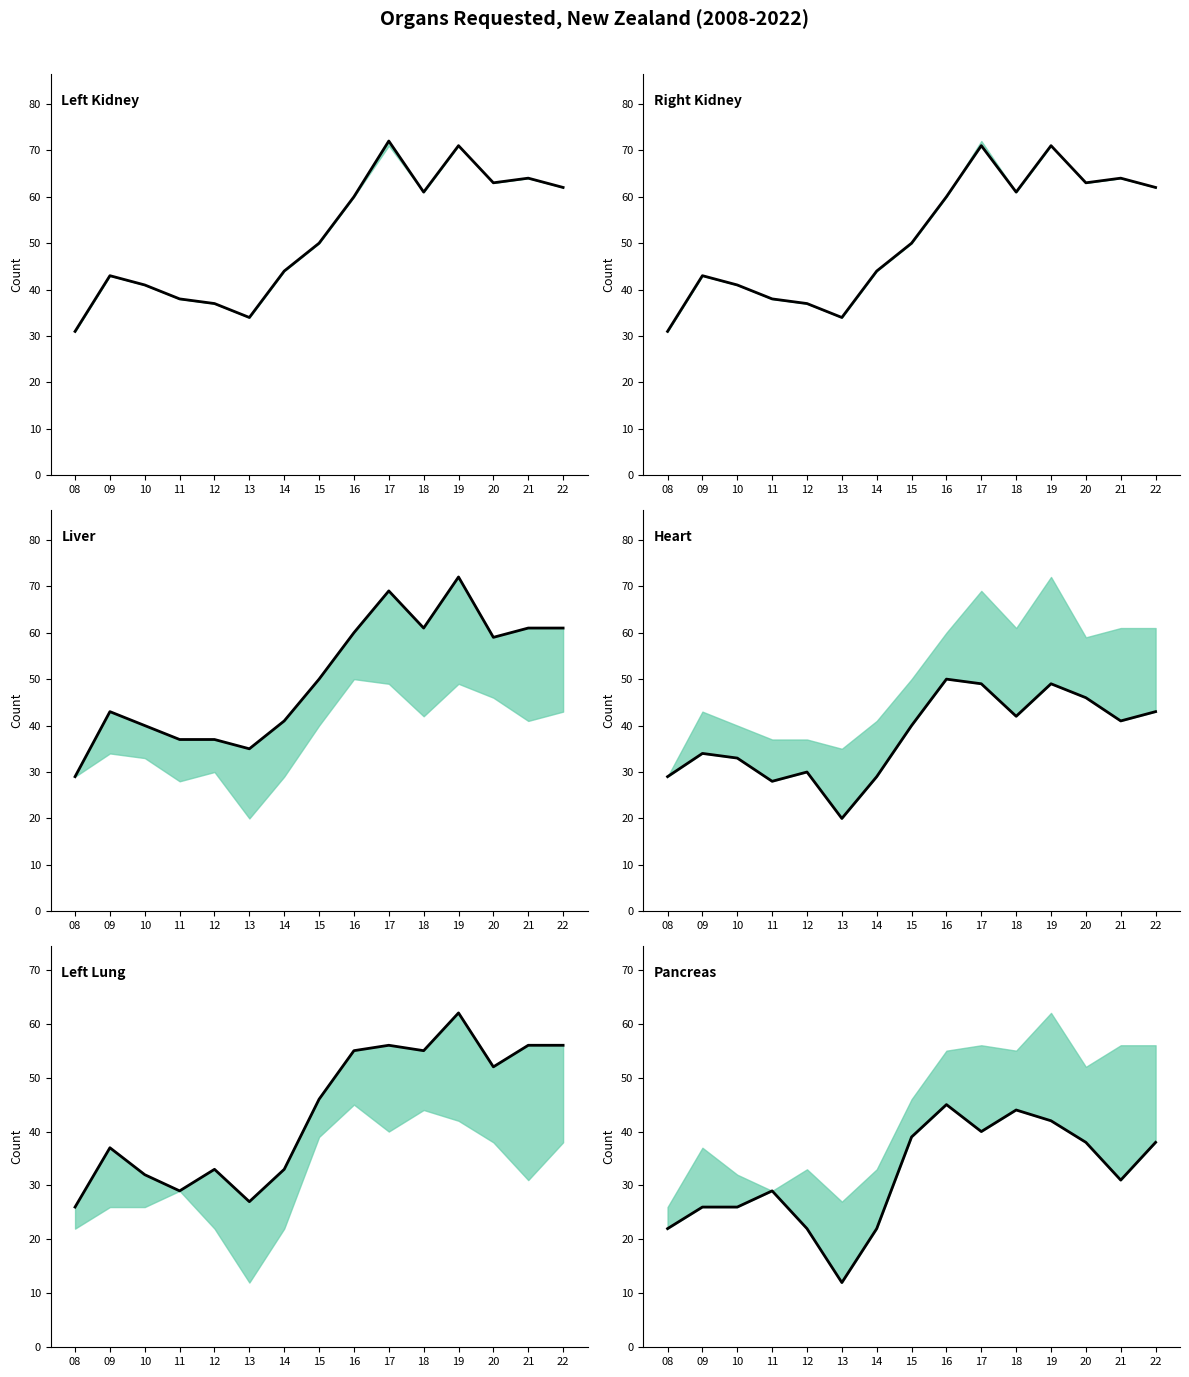

At 11, list the series in order from smallest to largest.

Heart, Left Lung, Pancreas, Liver, Left Kidney, Right Kidney